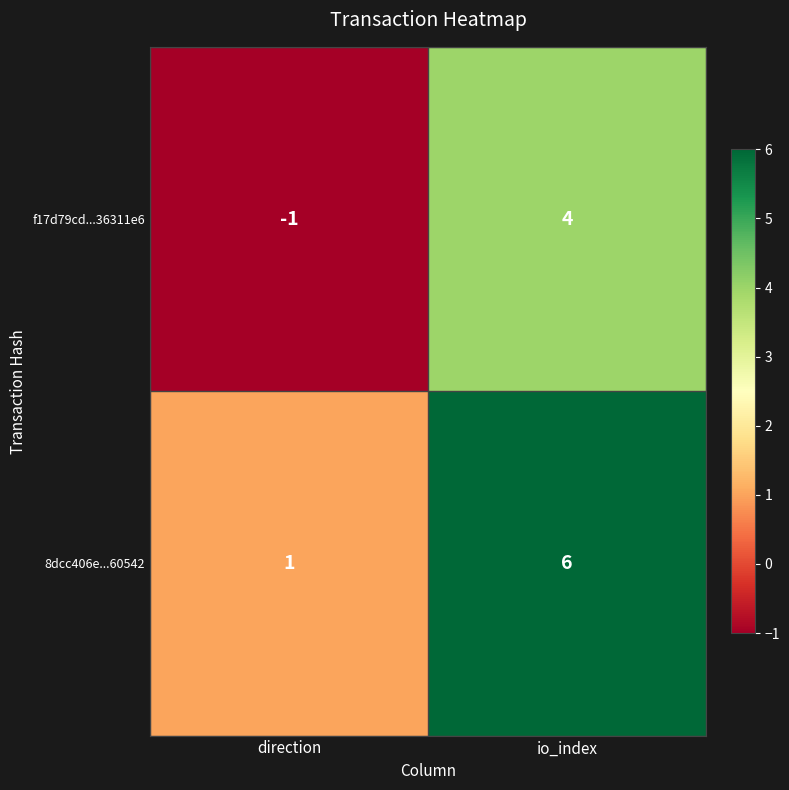

At which category is the sum across all series the highest?

io_index